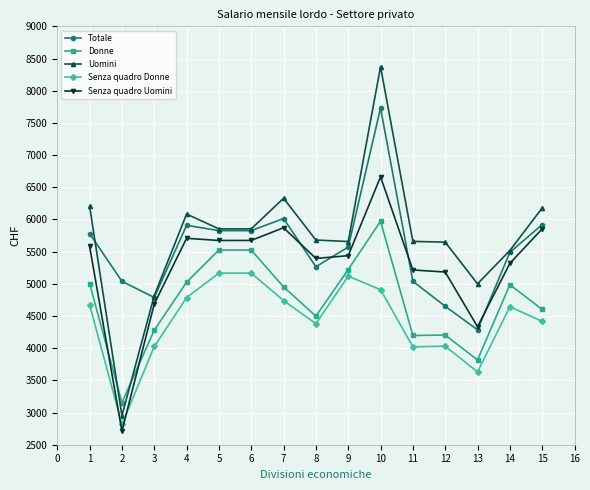

Which series has the largest range (max minus min)?

Uomini